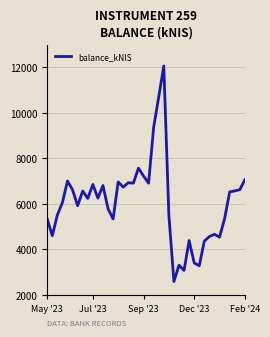

What is the difference between the maximum and minimum values?

9470.9